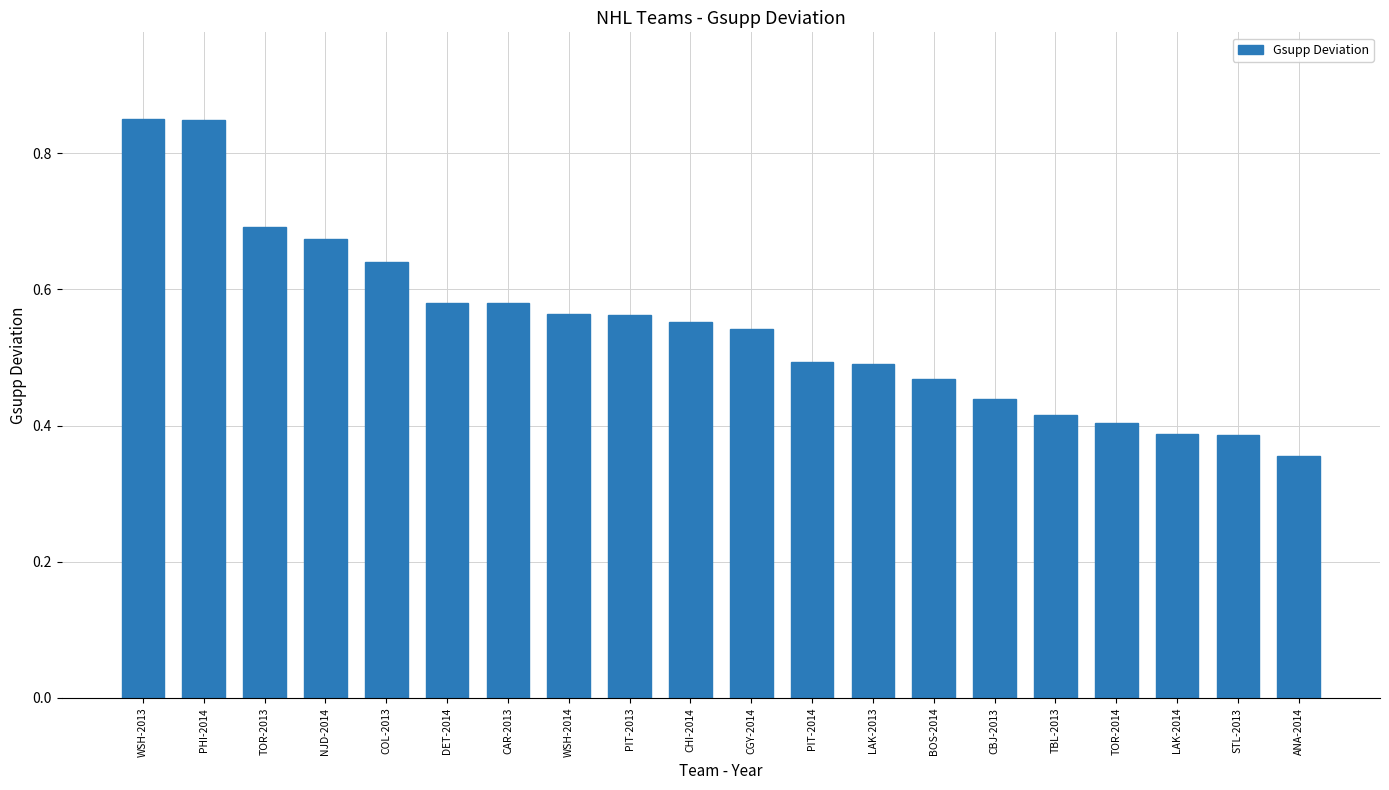

What is the label of the 1st bar from the right?

ANA-2014